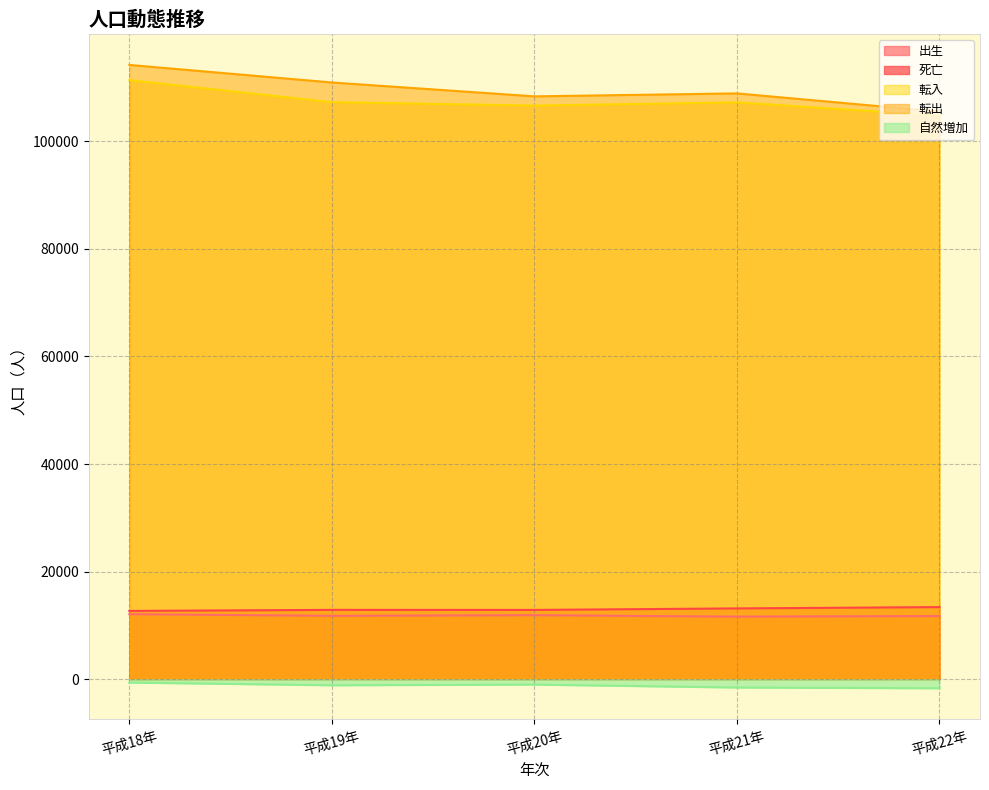

Does the chart display data point markers on the line(s)?

No